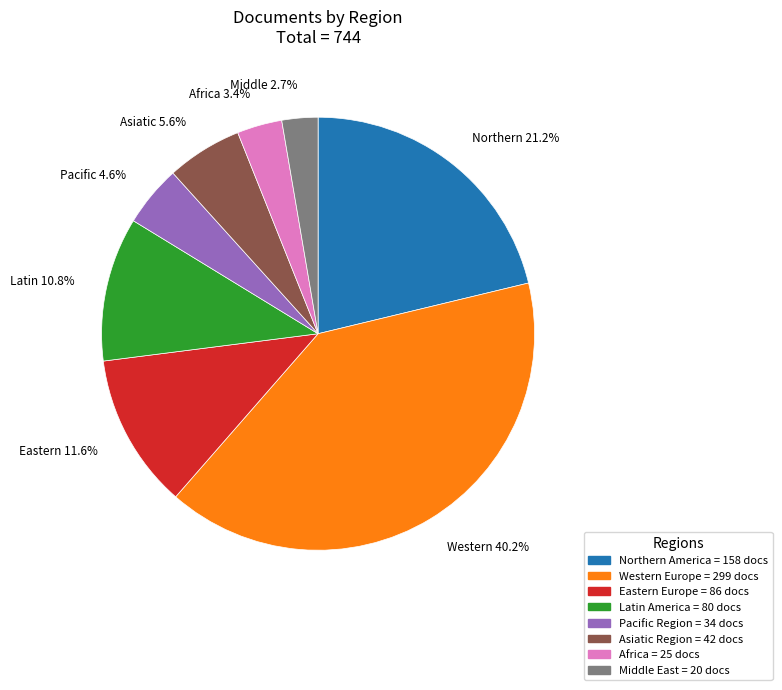

Does Latin America represent more than half of the total?

No